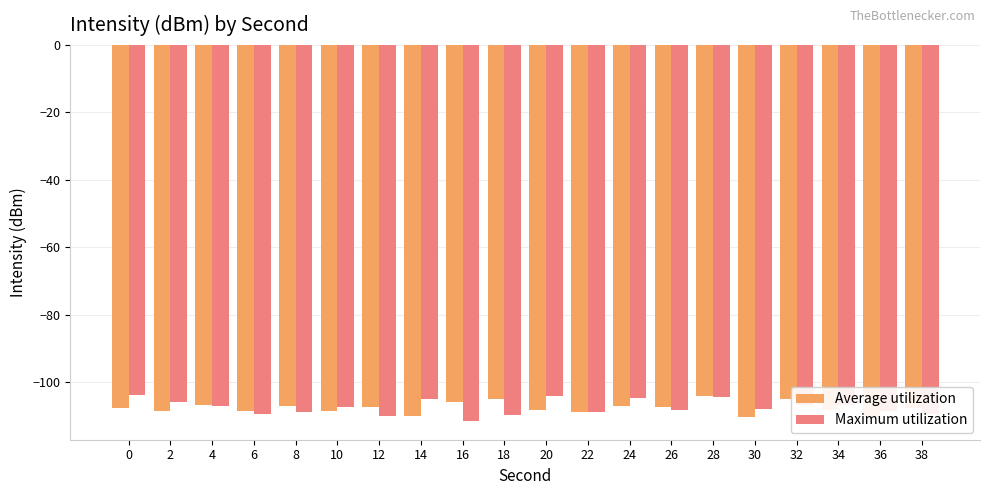

Which series has the widest spread of values?

Maximum utilization